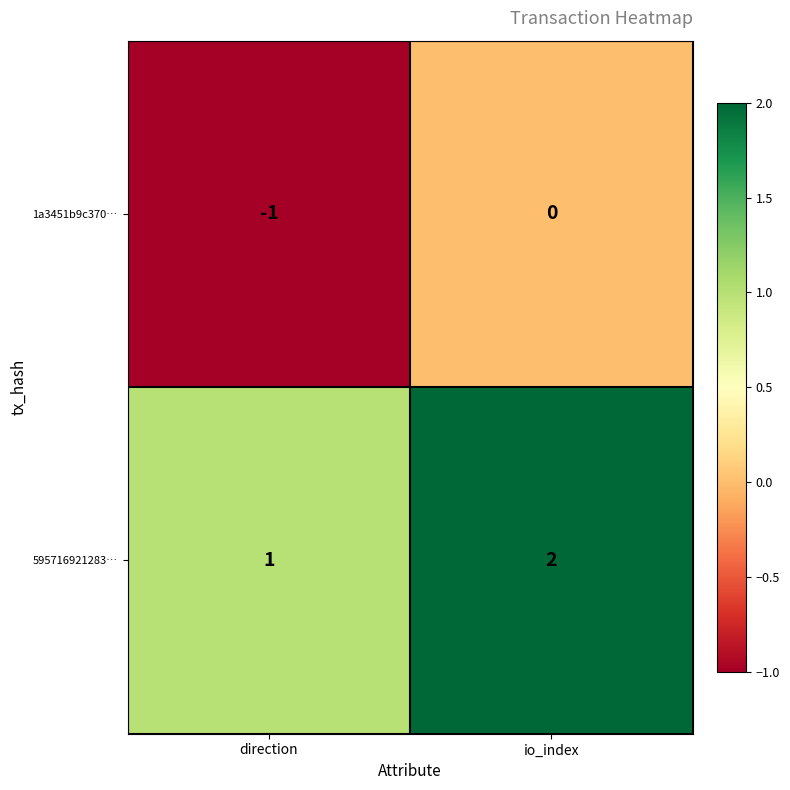

The 1a3451b9c370… series shows 0 at direction. True or false?

False